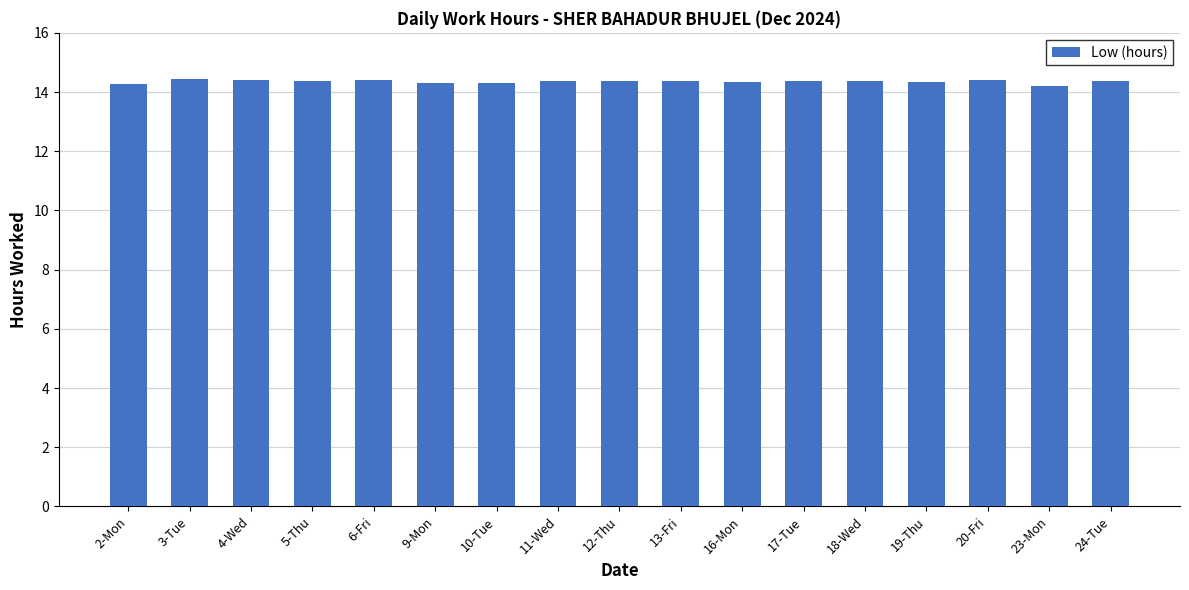

What is the ratio of the value at 18-Wed to the value at 2-Mon?

1.0